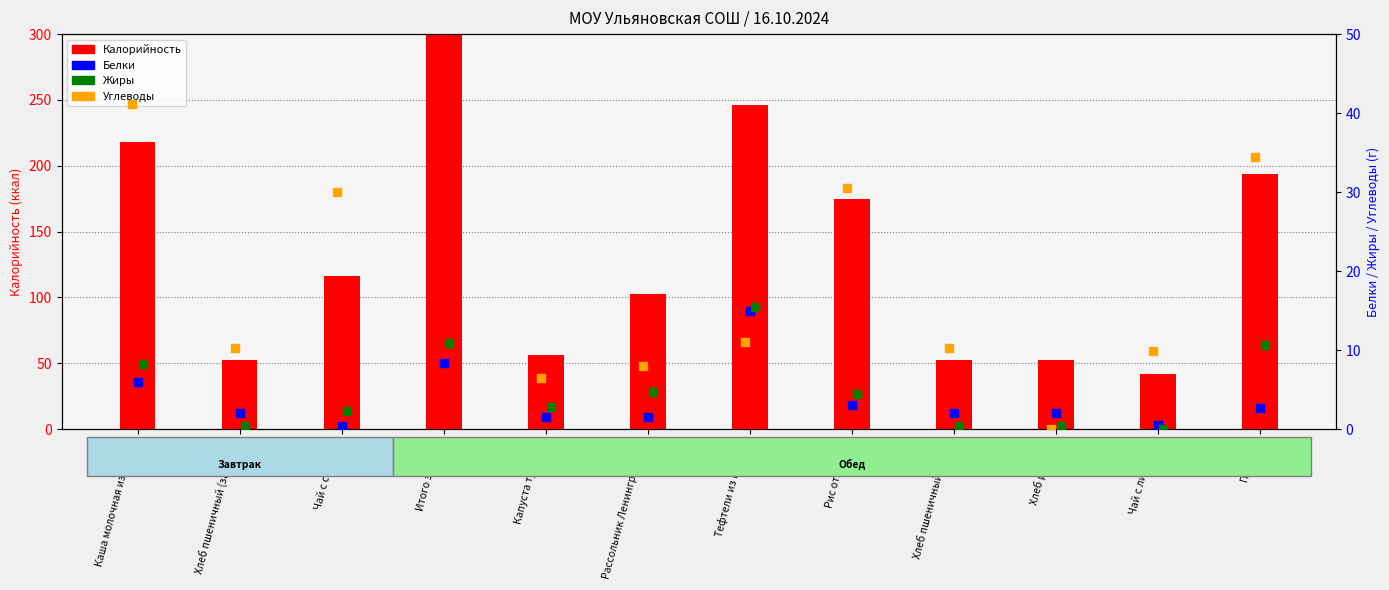

At which category is the sum across all series the highest?

Итого завтрак